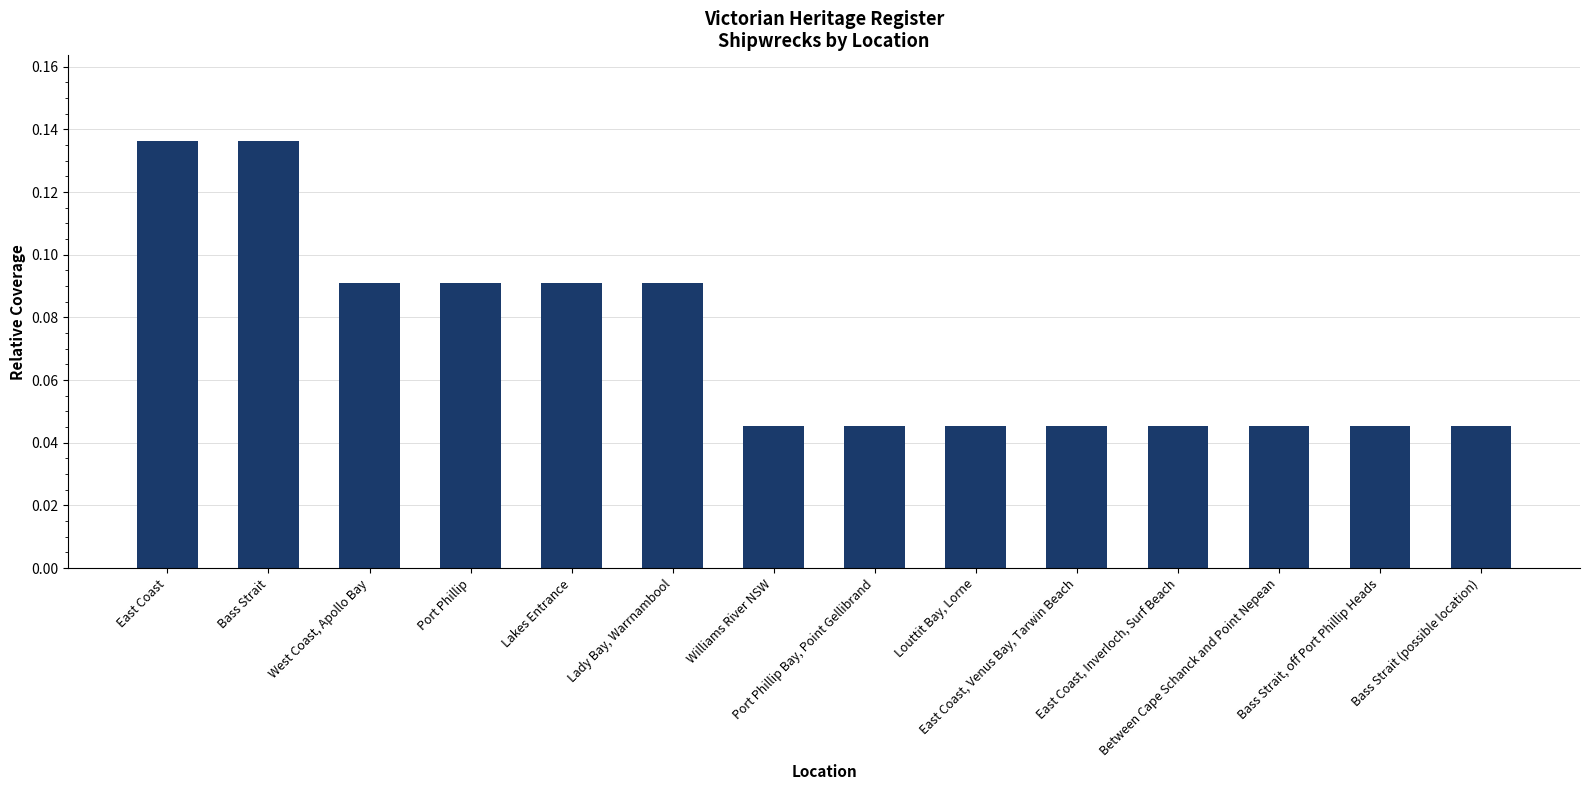

Count the values in the range 0 to 1.

14